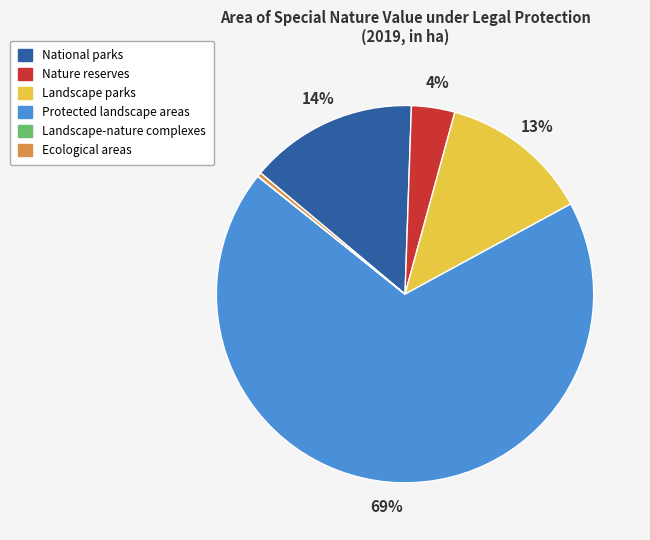

What is the largest slice in the pie chart?

Protected landscape areas